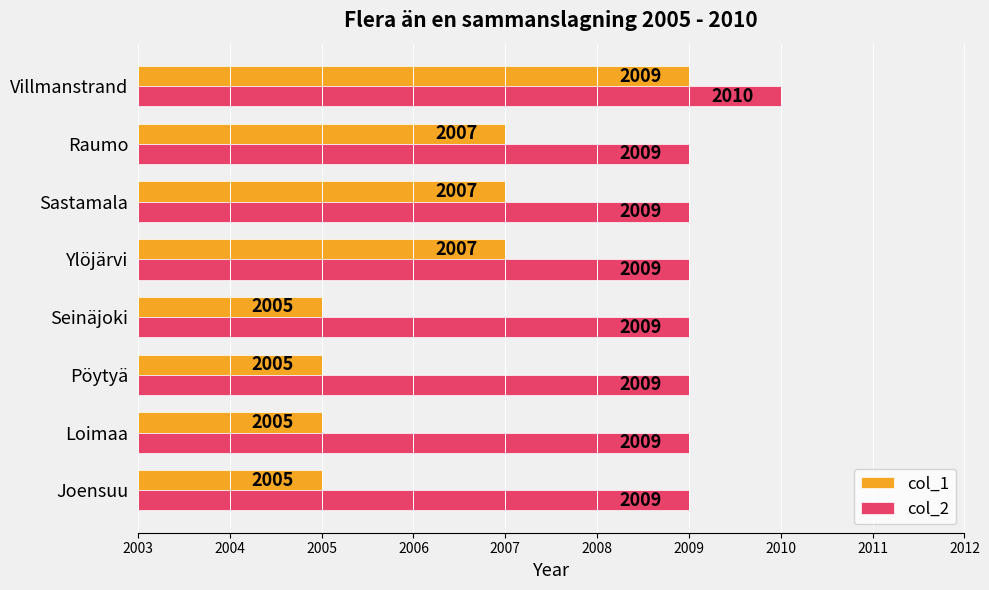

Which series has the widest spread of values?

col_1